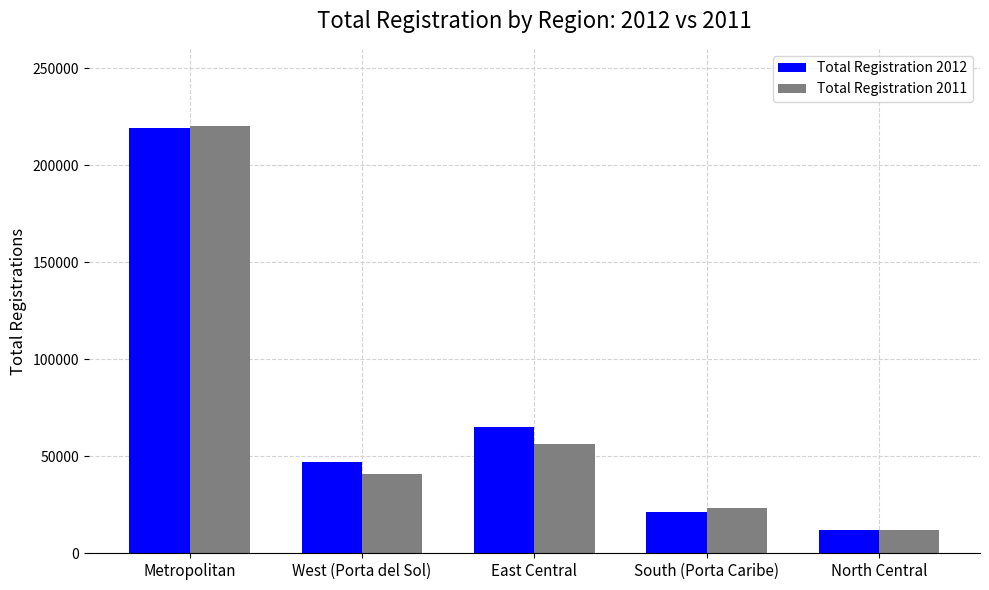

What position from the left is North Central?

5